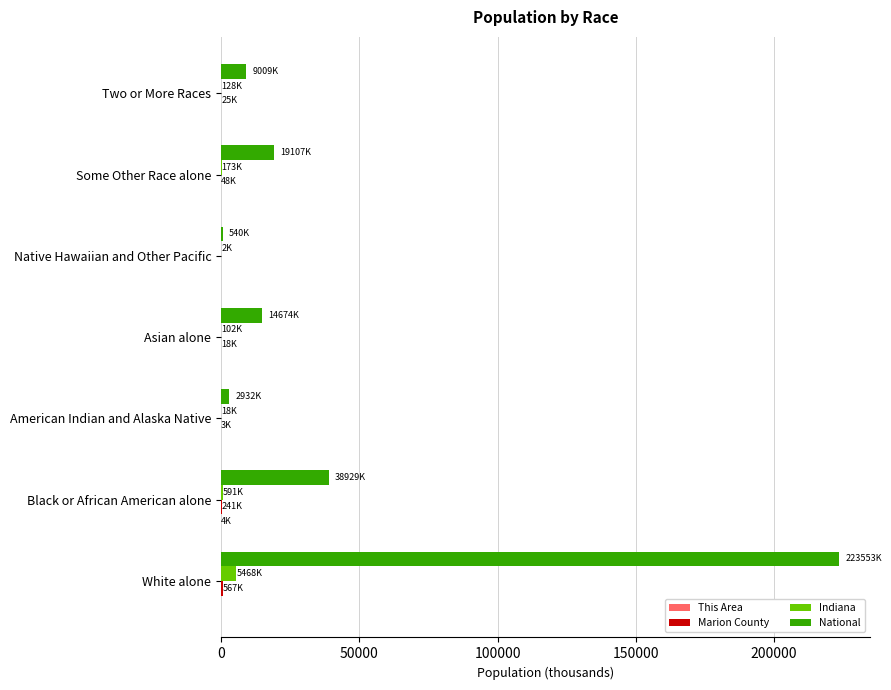

True or false: National has a value of 19107.4 at Some Other Race alone.

True